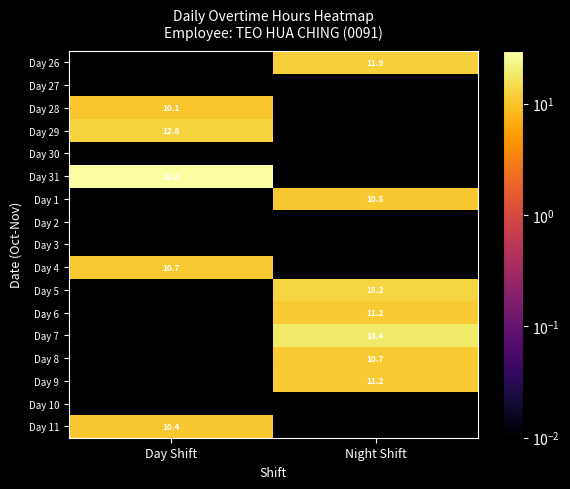

List the labels in order of Day 30 value, largest first.

Day Shift, Night Shift